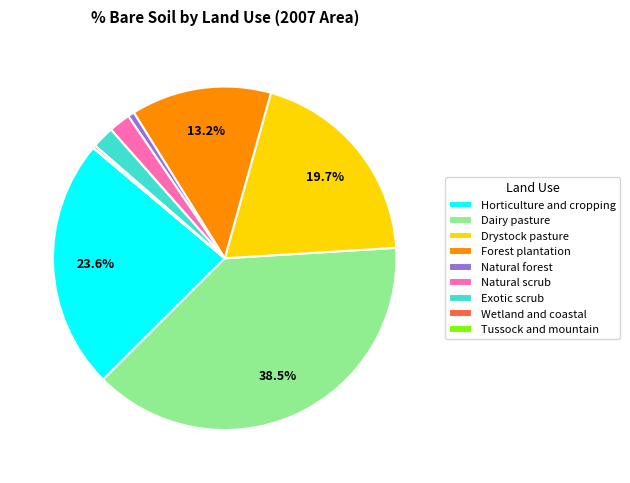

To the nearest percent, what is the average slice percentage?

11%